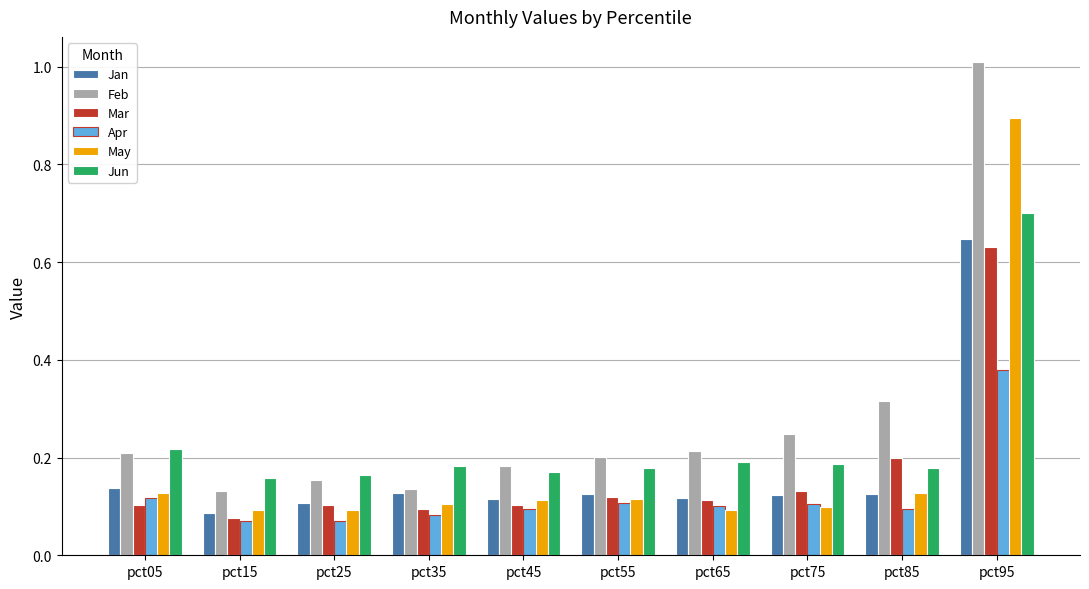

Are the bars horizontal?

No